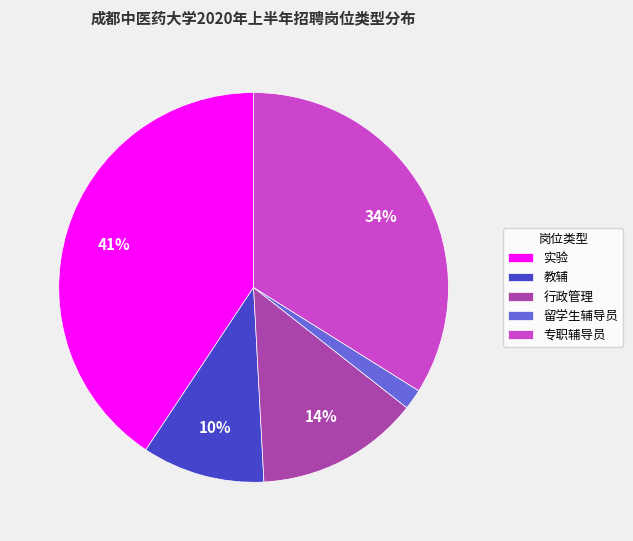

Which has a higher value, 留学生辅导员 or 教辅?

教辅